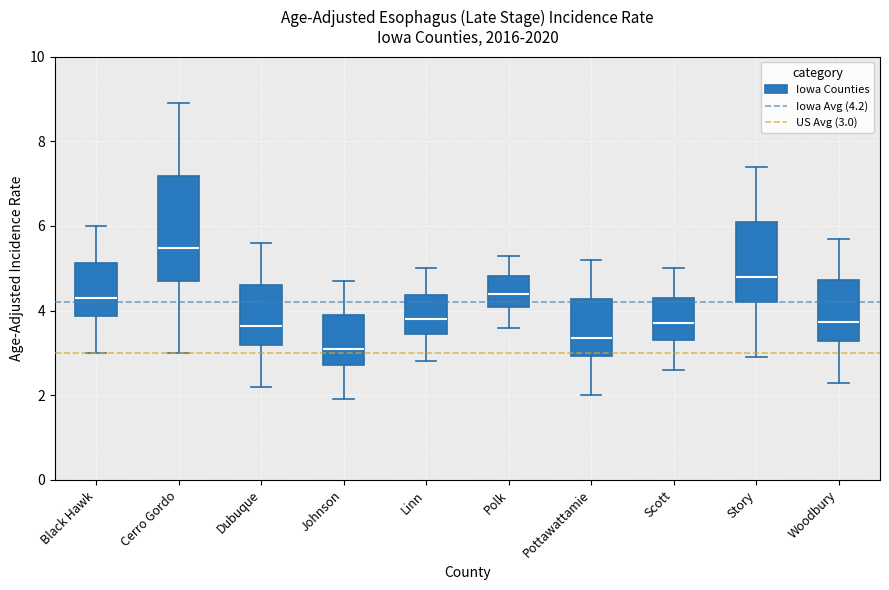

Reading left to right, transcribe this box plot: for each box, give where its median line is, the range the box spans, and where its two whiskers end, as read against the y-axis. The values are not printed on the chart, so give them approximately, as read against the axis.

Black Hawk: median 4.4, box 3.8 to 5.2, whiskers 3.0 to 6.0
Cerro Gordo: median 5.4, box 4.8 to 7.2, whiskers 3.0 to 9.0
Dubuque: median 3.6, box 3.2 to 4.6, whiskers 2.2 to 5.6
Johnson: median 3.2, box 2.8 to 3.8, whiskers 2.0 to 4.8
Linn: median 3.8, box 3.4 to 4.4, whiskers 2.8 to 5.0
Polk: median 4.4, box 4.0 to 4.8, whiskers 3.6 to 5.4
Pottawattamie: median 3.4, box 3.0 to 4.2, whiskers 2.0 to 5.2
Scott: median 3.8, box 3.2 to 4.4, whiskers 2.6 to 5.0
Story: median 4.8, box 4.2 to 6.0, whiskers 3.0 to 7.4
Woodbury: median 3.8, box 3.2 to 4.8, whiskers 2.4 to 5.8